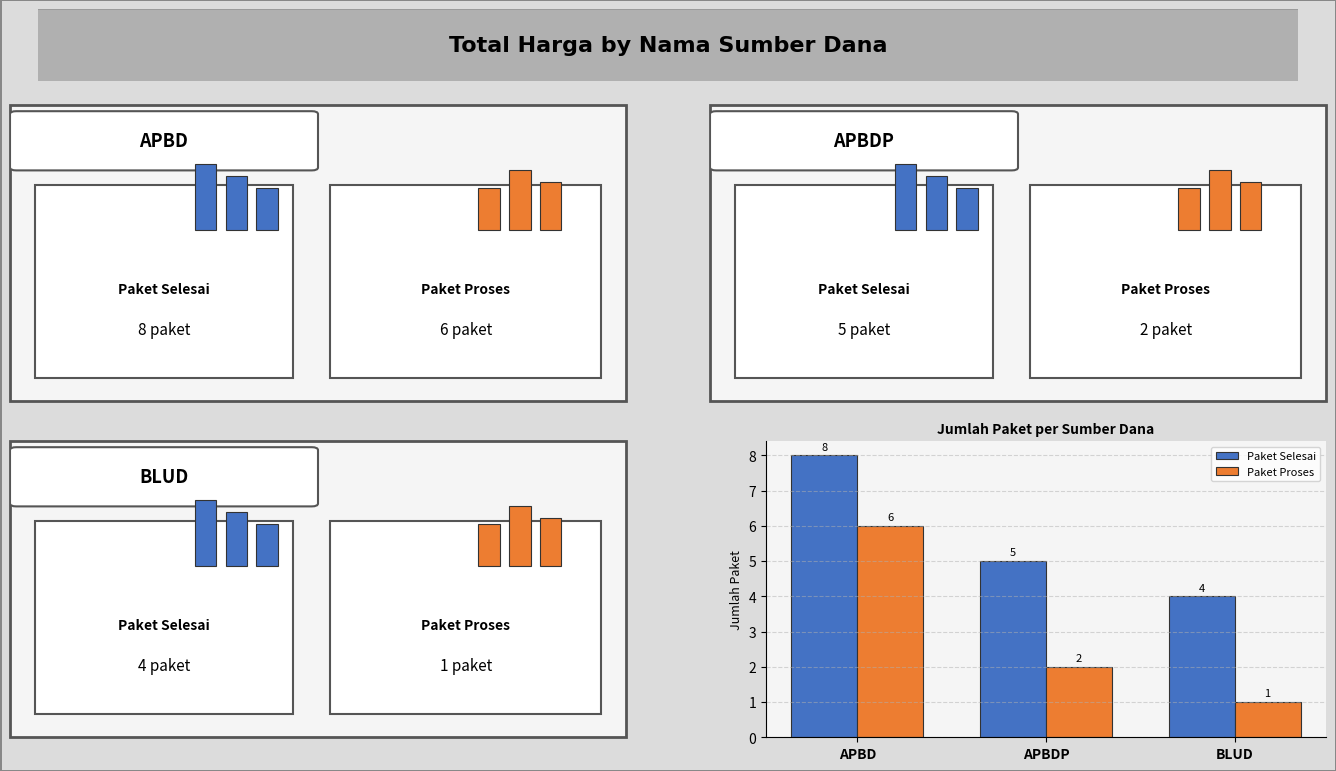

How many data points in Paket Selesai are less than 5?

1